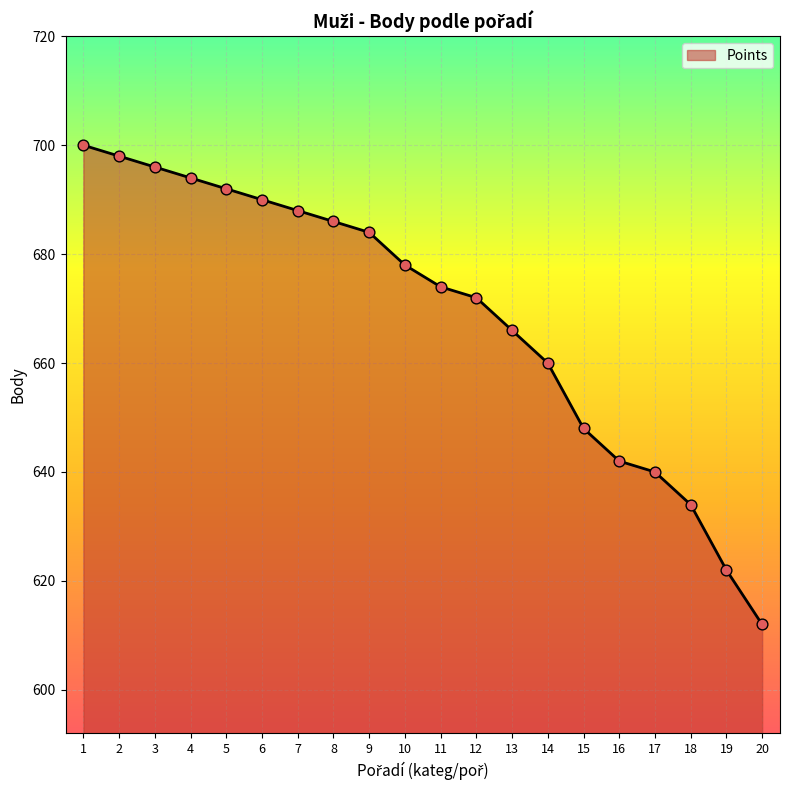

Approximately how many times larger is the value at 13 compared to 3?

1.0